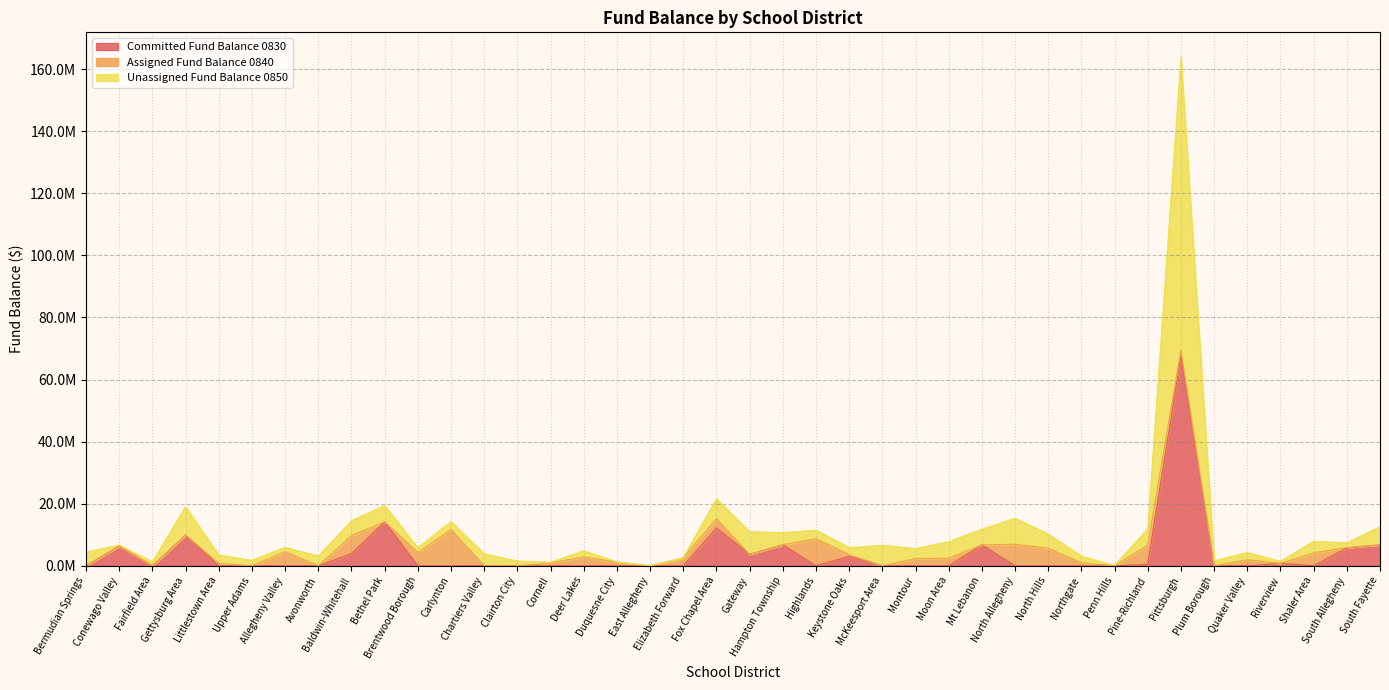

What is the greatest value displayed?

163629535